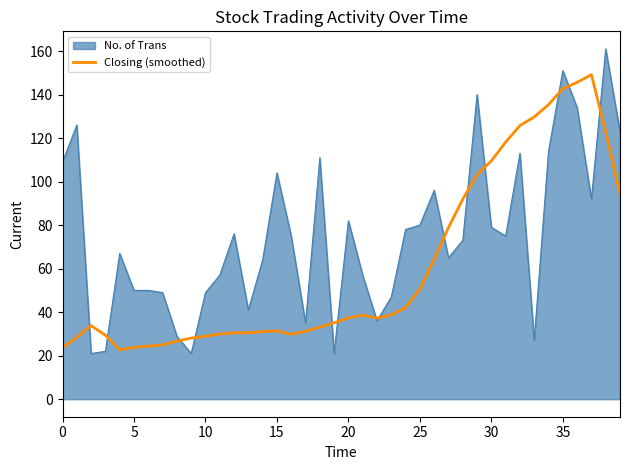

Which series has the largest total across all categories?

No. of Trans